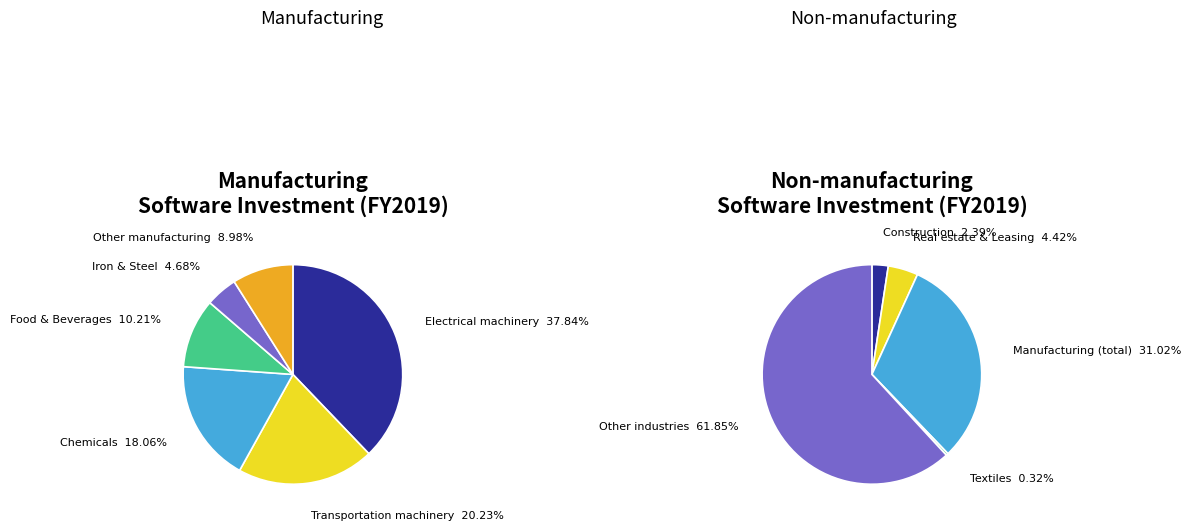

Is it true that Iron & Steel is 1% of the pie?

False